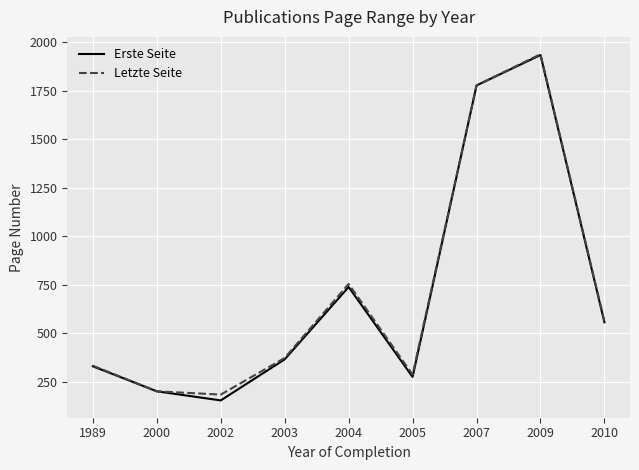

In Letzte Seite, how many points are higher than both neighbors (excluding endpoints)?

2